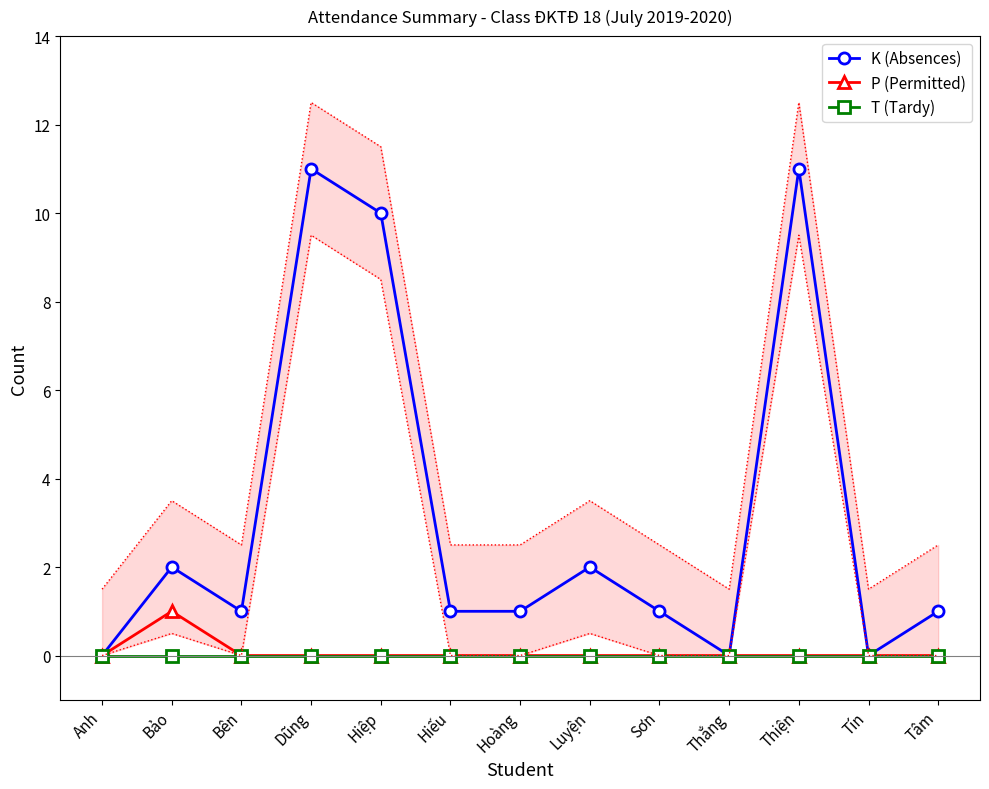

How many positive values does the P (Permitted) series have?

1